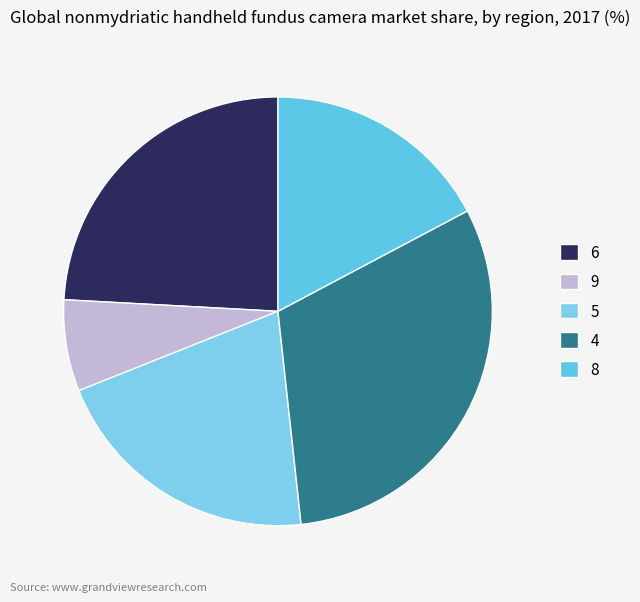

Is it true that 5 is 21% of the pie?

True